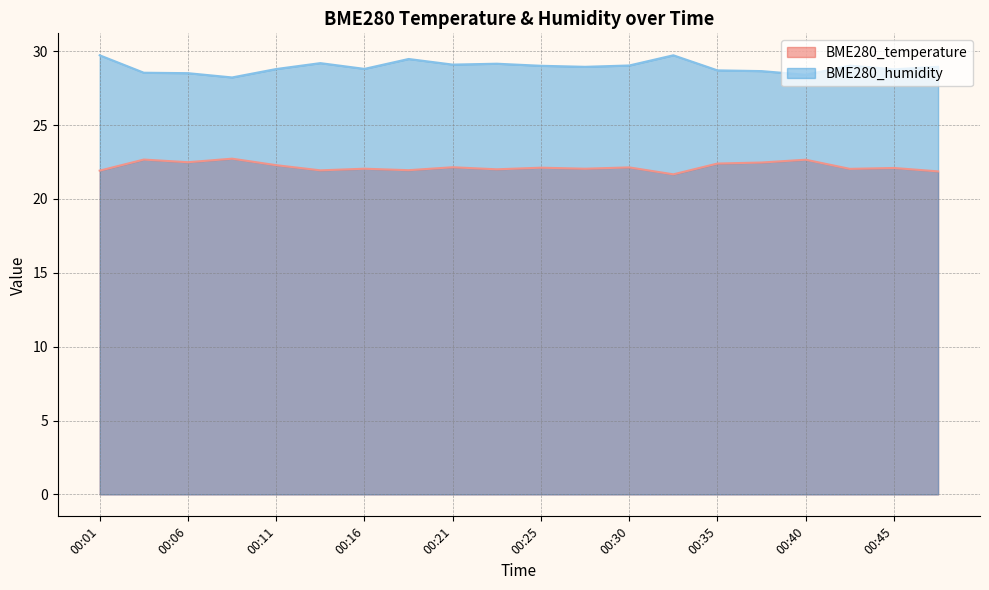

Is it true that BME280_temperature equals 37.4 at 00:33?

False